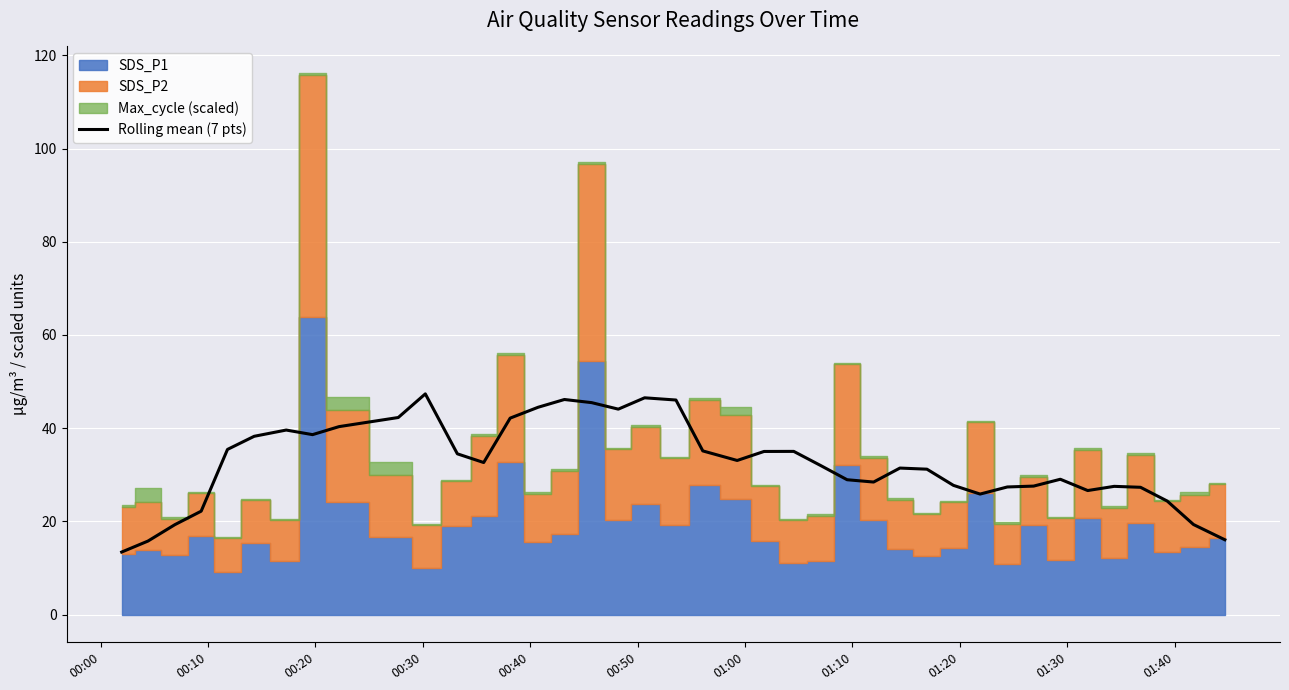

What is the lowest value of the Rolling mean (7 pts) series?

13.4